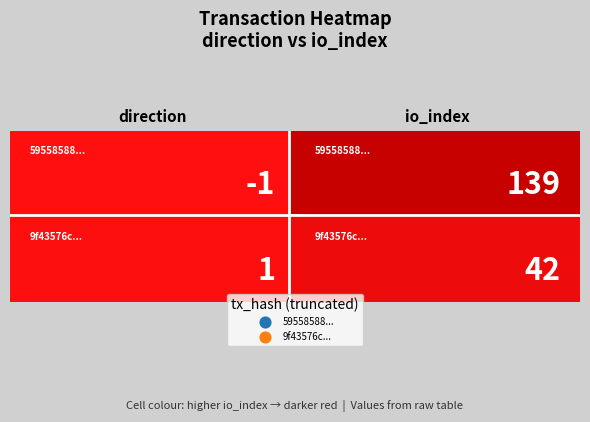

How many distinct data groups are displayed?

2